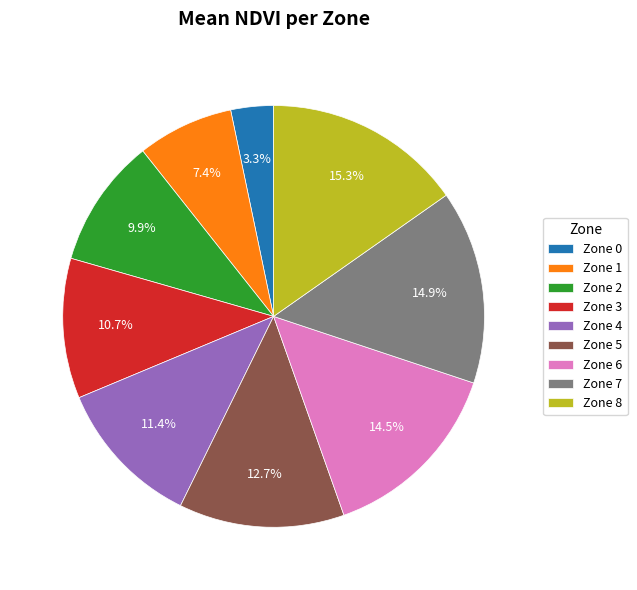

Is it true that Zone 8 is 25% of the pie?

False